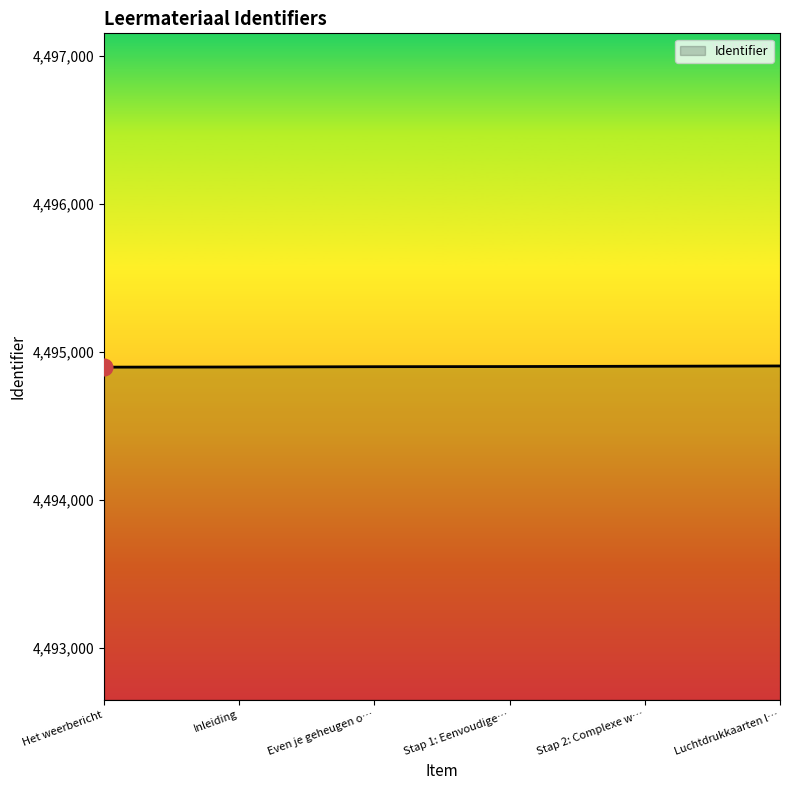

Approximately how many times larger is the value at Even je geheugen o… compared to Stap 1: Eenvoudige…?

1.0